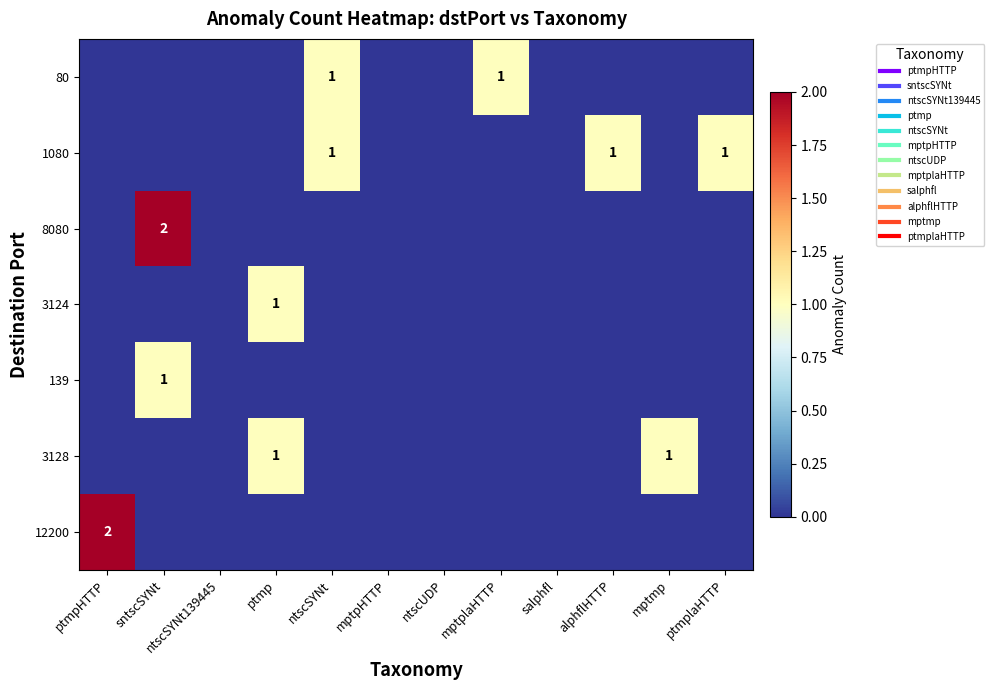

Count the number of categories in the chart.

12